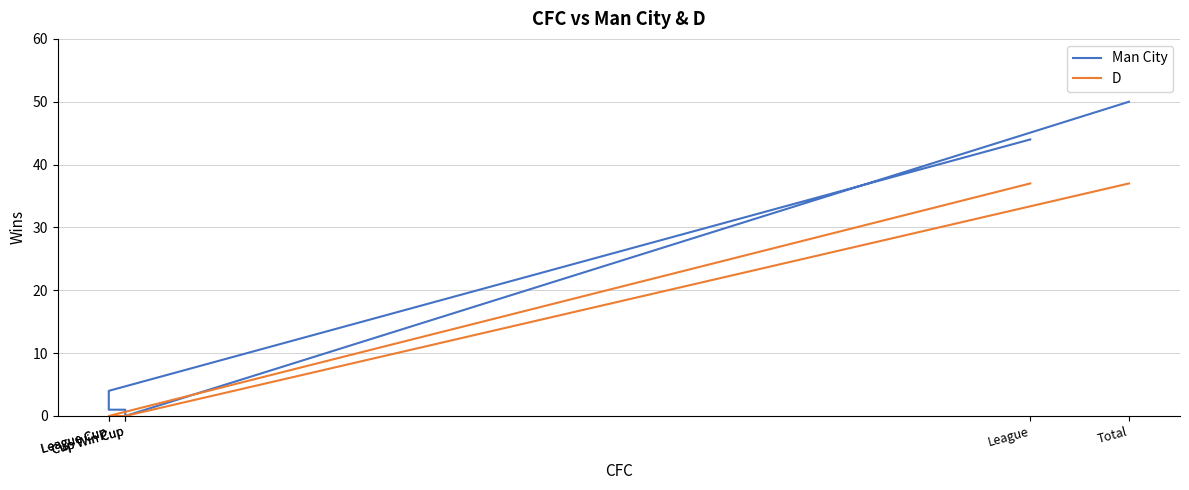

What is the difference between the D values at League Cup and Total?

37